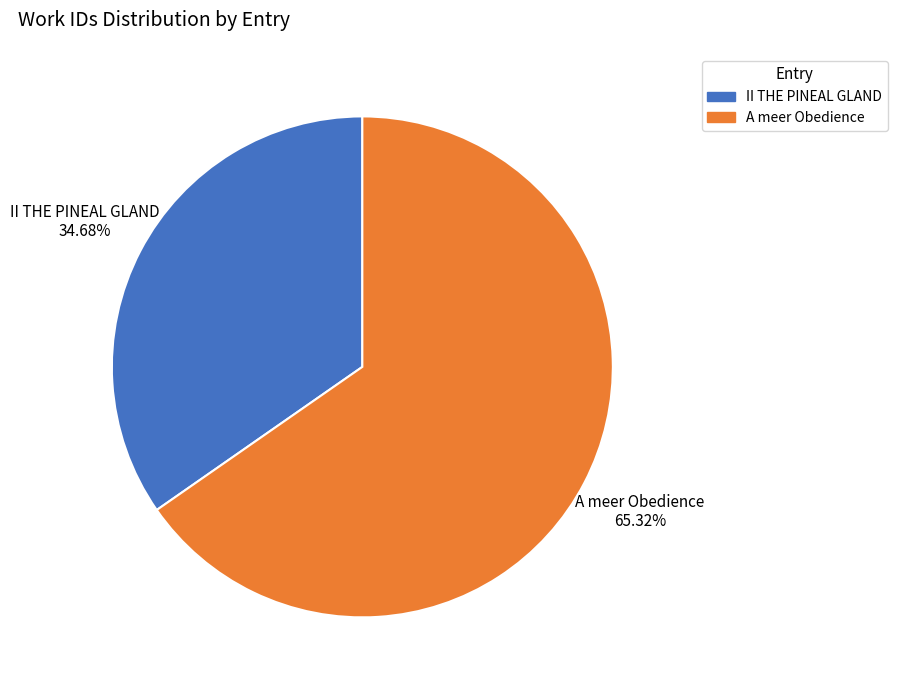

What percentage do A meer Obedience and II THE PINEAL GLAND together represent?

100.0%